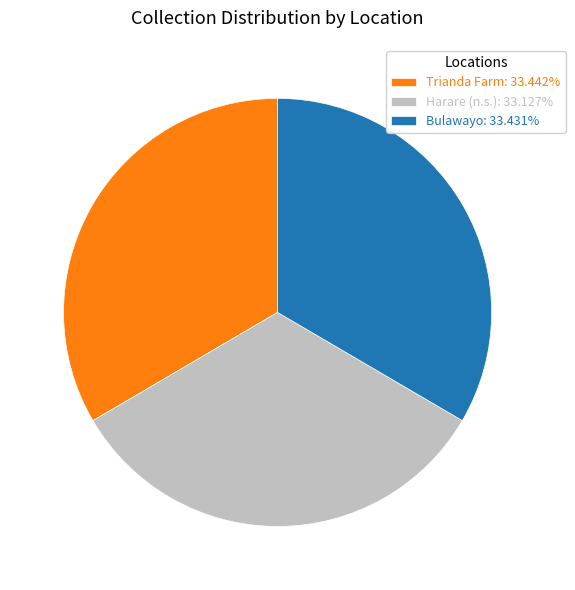

How many slices are in this pie chart?

3